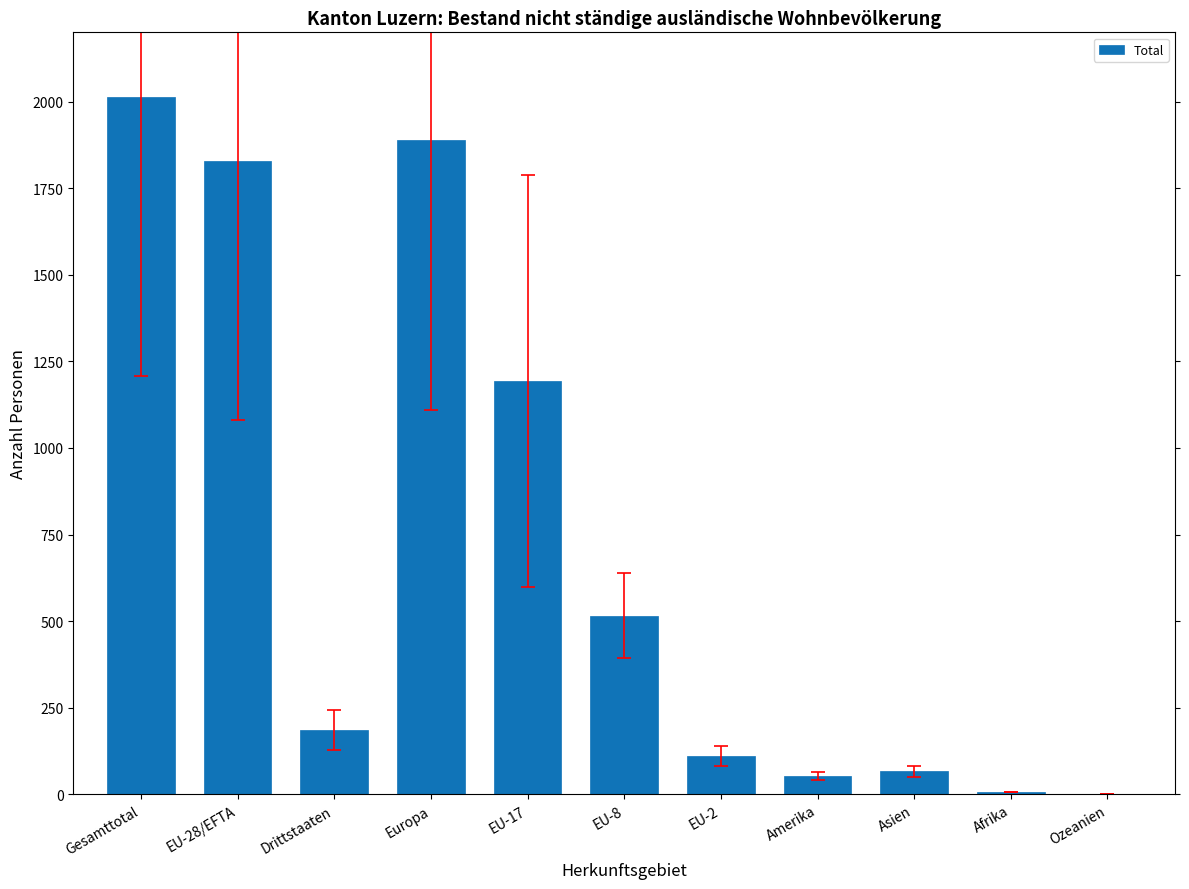

Between EU-17 and Gesamttotal, which is larger?

Gesamttotal